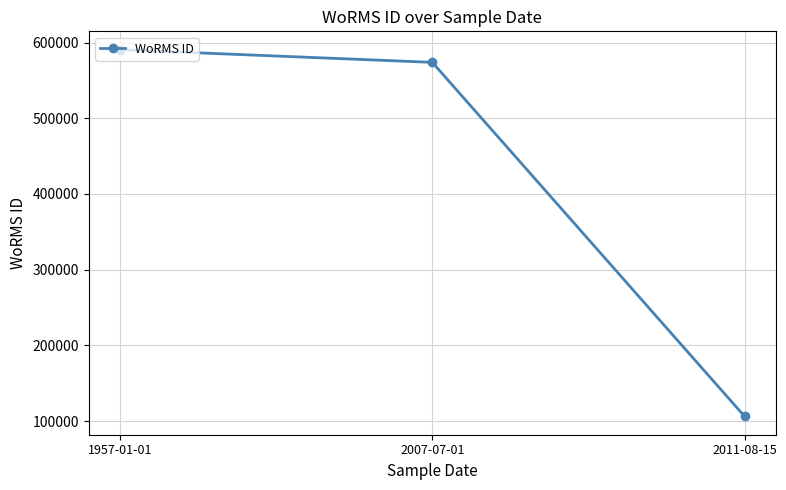

True or false: the data shows 590566 at 1957-01-01.

True